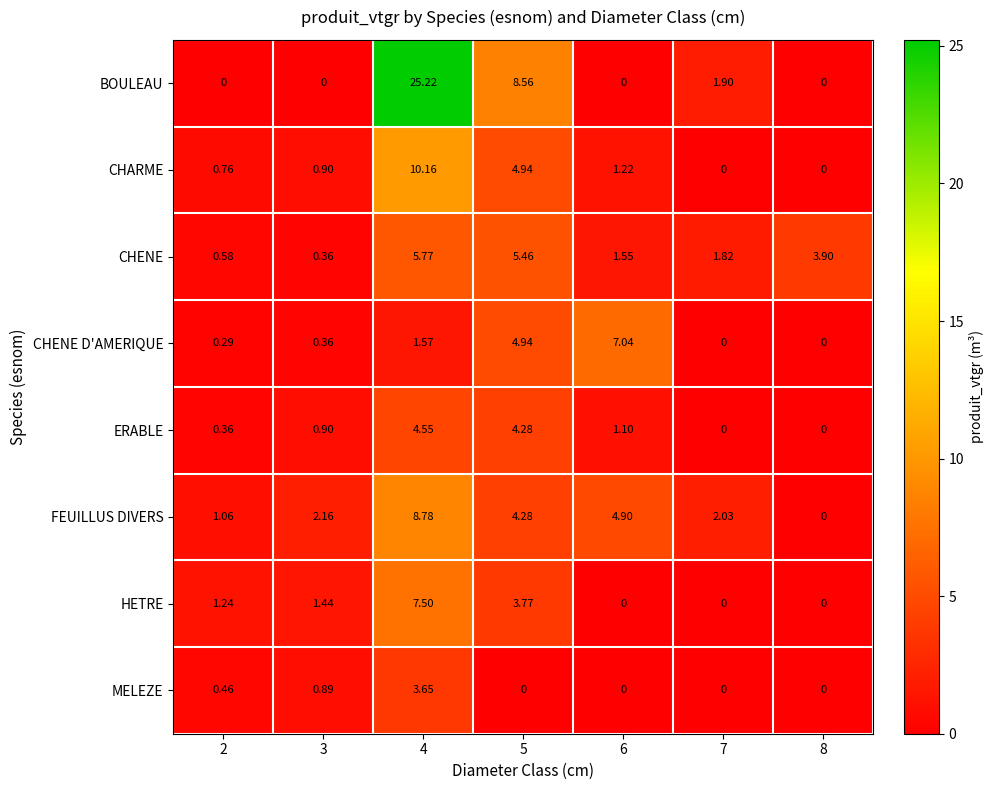

How many data points does each series have?

7